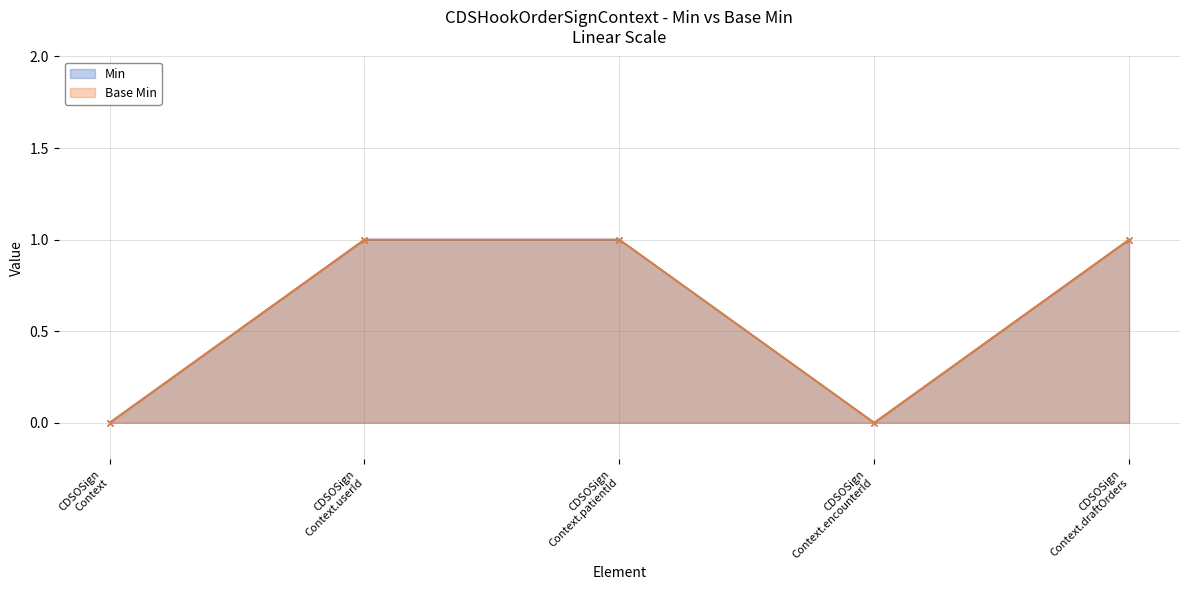

True or false: Base Min and Min intersect in this chart.

False